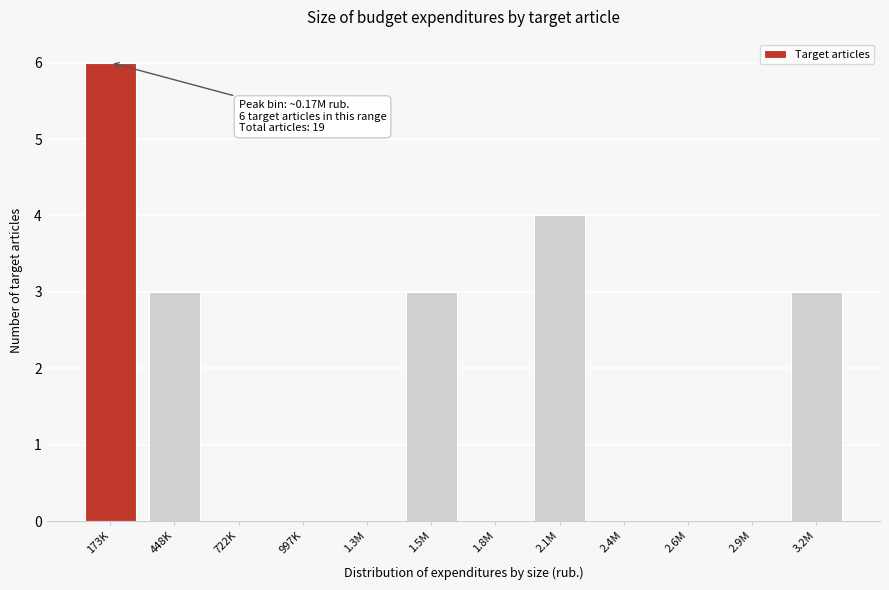

Reading left to right, transcribe all the data shown in this chart.

173K=6	448K=3	722K=0	997K=0	1.3M=0	1.5M=3	1.8M=0	2.1M=4	2.4M=0	2.6M=0	2.9M=0	3.2M=3